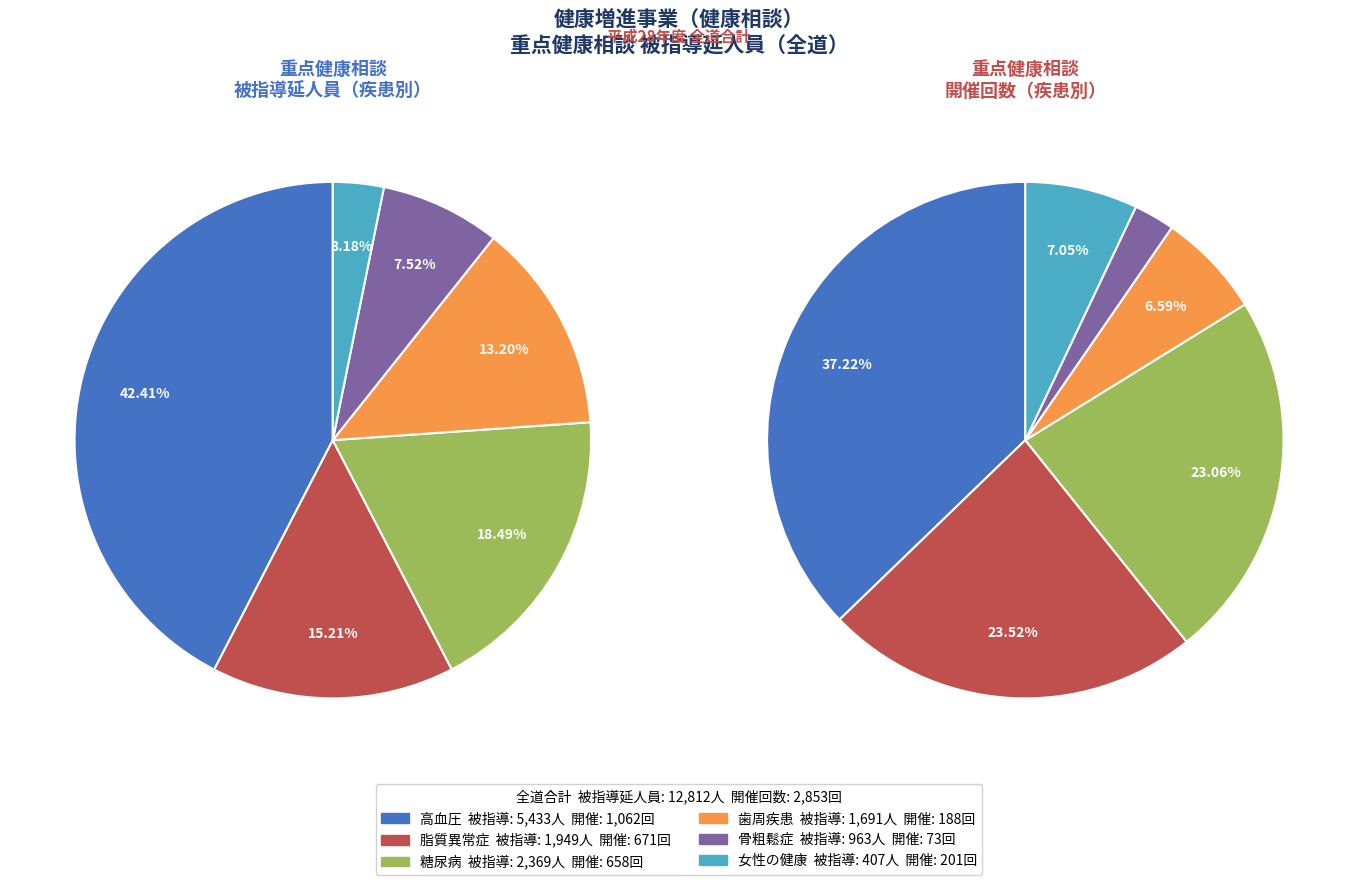

Which slice is the smallest?

女性の健康